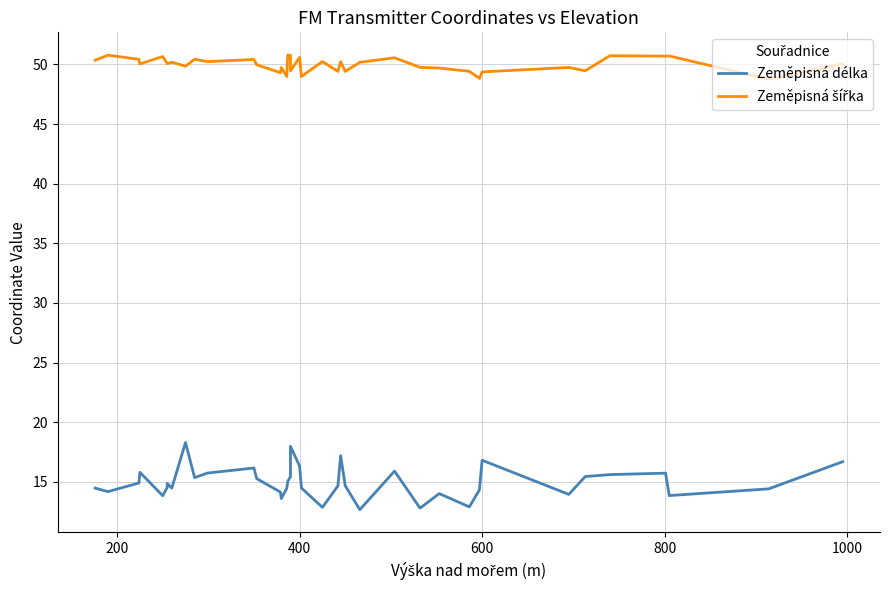

Does the chart have visible grid lines?

Yes